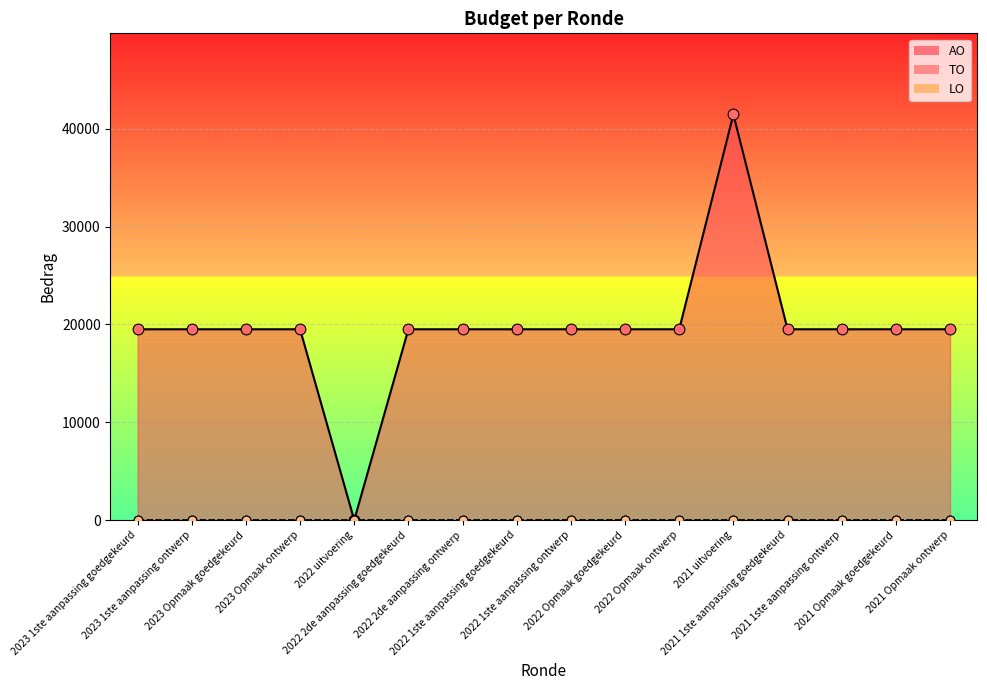

Which series reaches the minimum Y coordinate?

TO